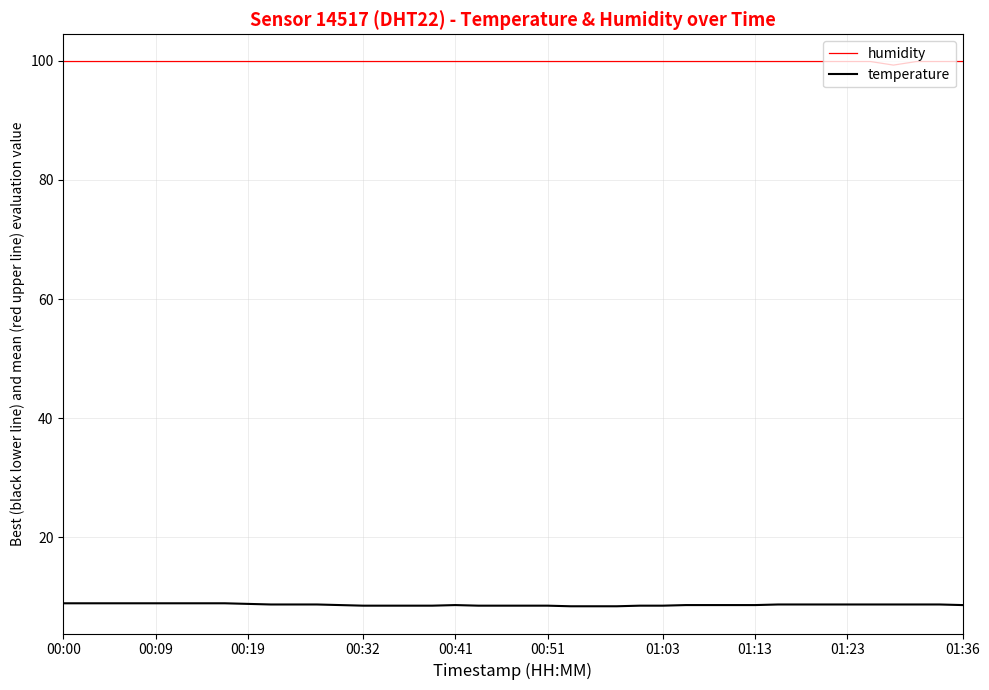

List the series in order of their overall mean, lowest first.

temperature, humidity